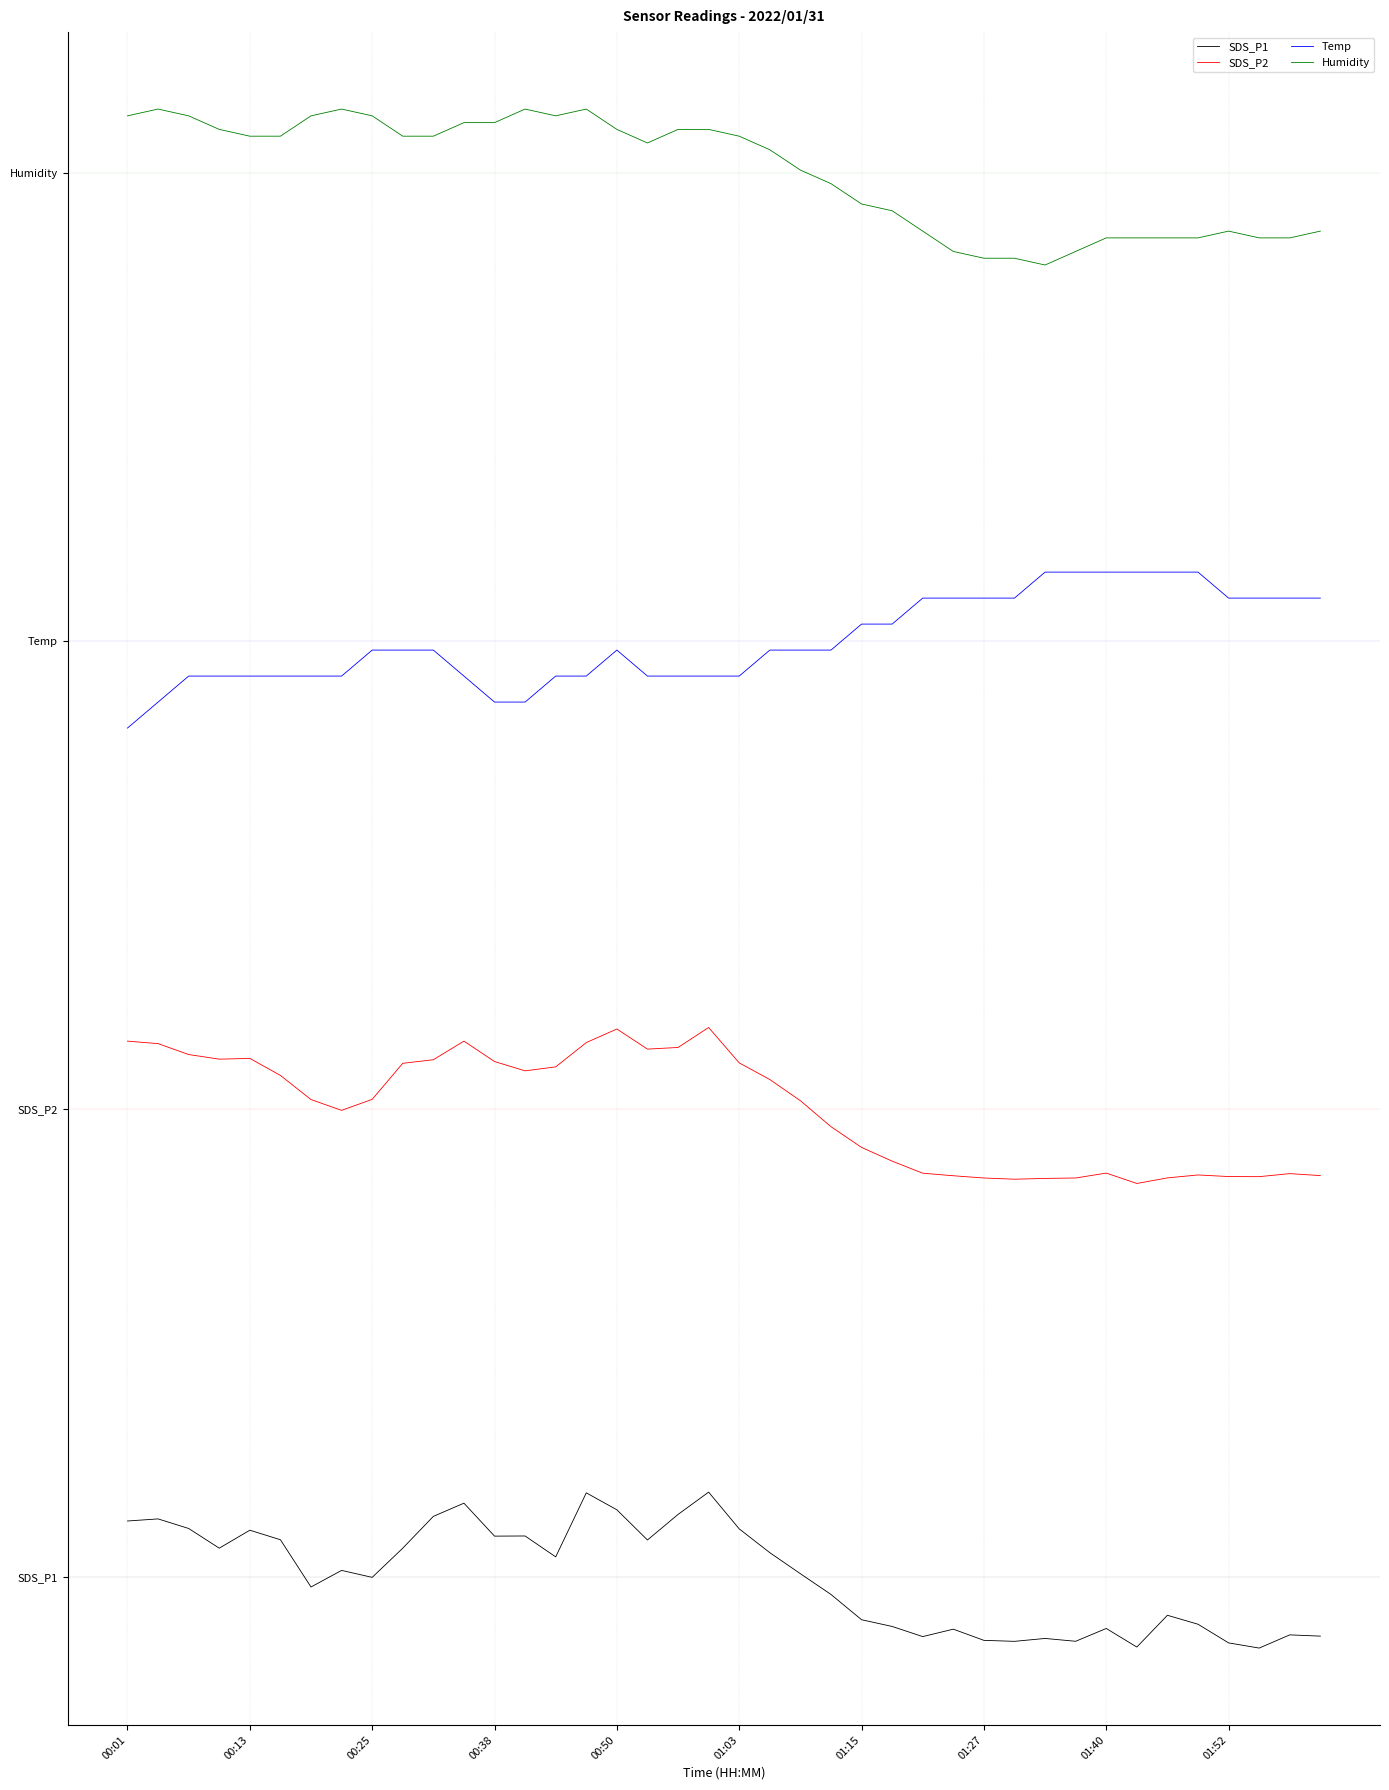

Does the chart have visible grid lines?

Yes